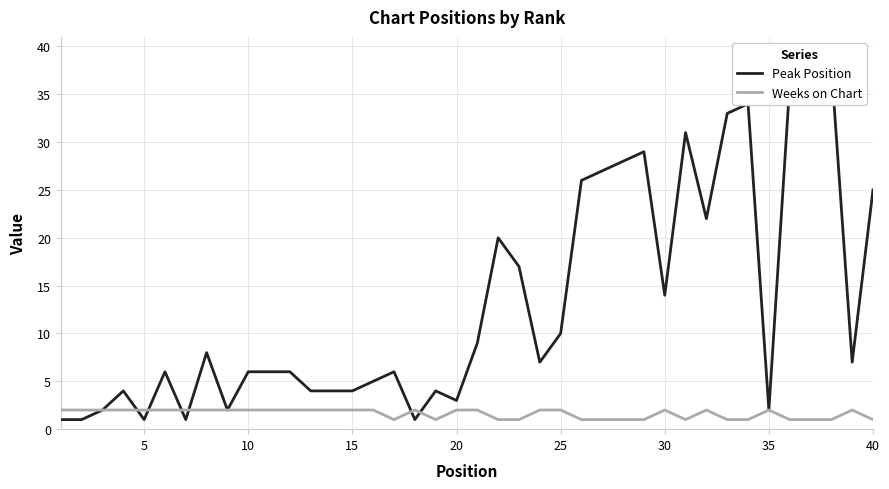

What are all the series names shown in the legend?

Peak Position, Weeks on Chart